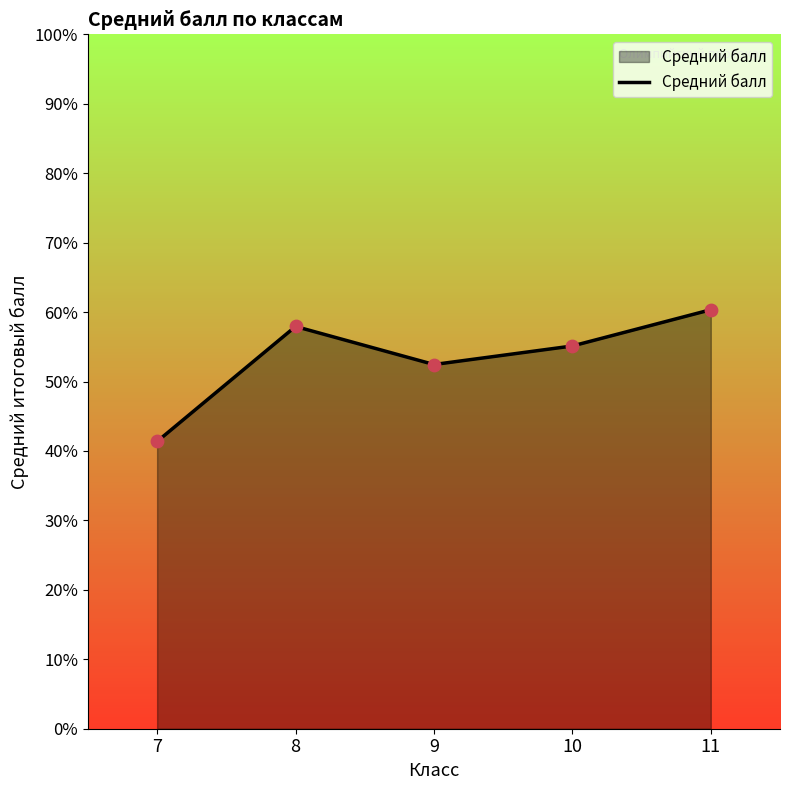

What is the ratio of the value at 8 to the value at 11?

1.0